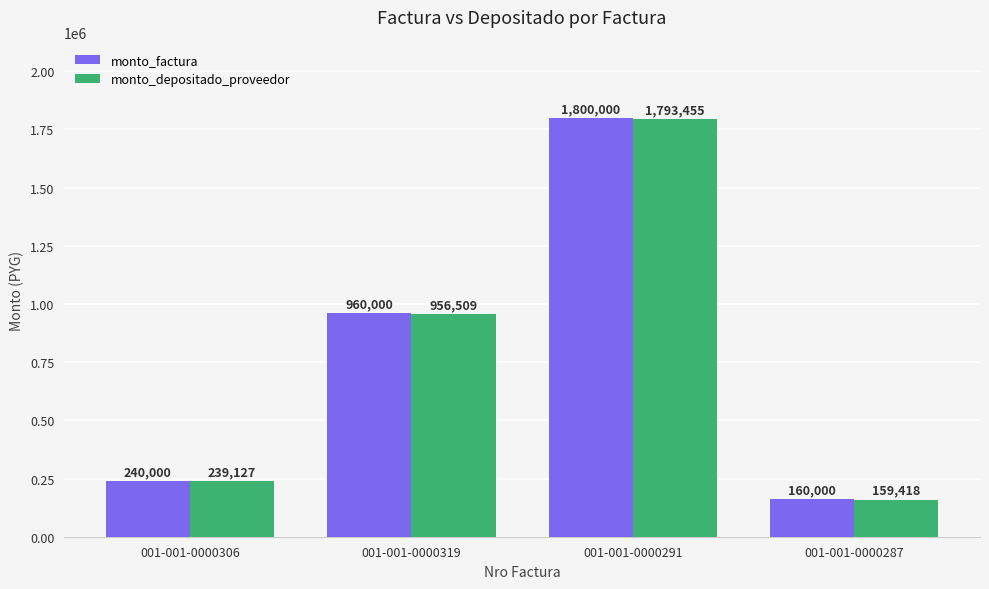

What is the maximum value shown in the chart?

1800000